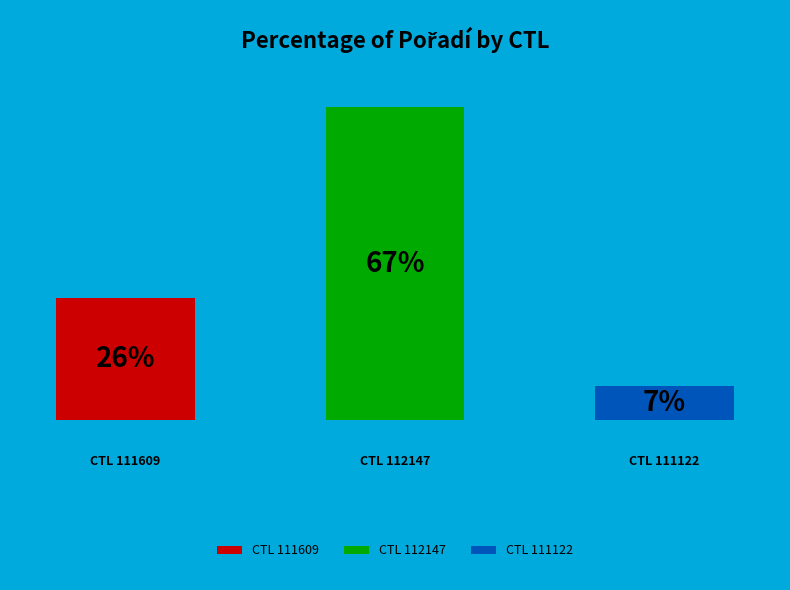

To the nearest percent, what is the average slice percentage?

33%